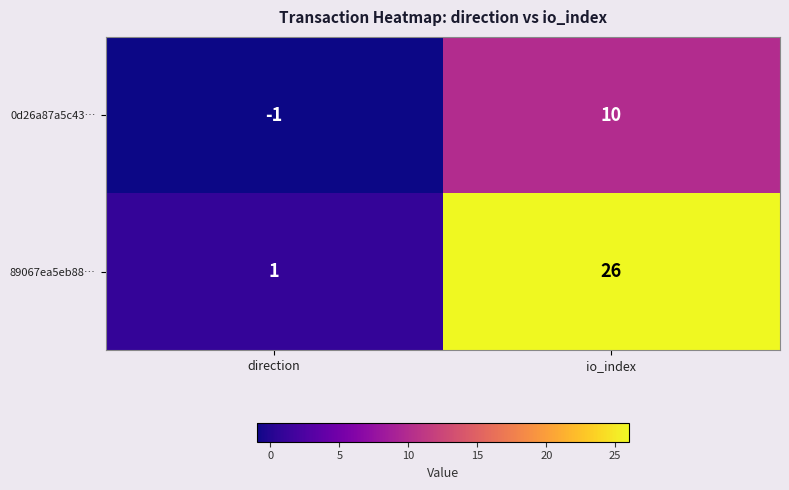

Reading right to left, what are all the values shown in this chart?

0d26a87a5c43…: 10	-1
89067ea5eb88…: 26	1